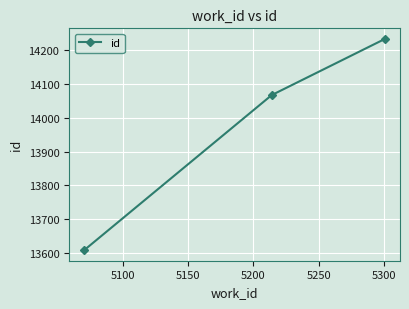

What is the smallest value displayed?

13609